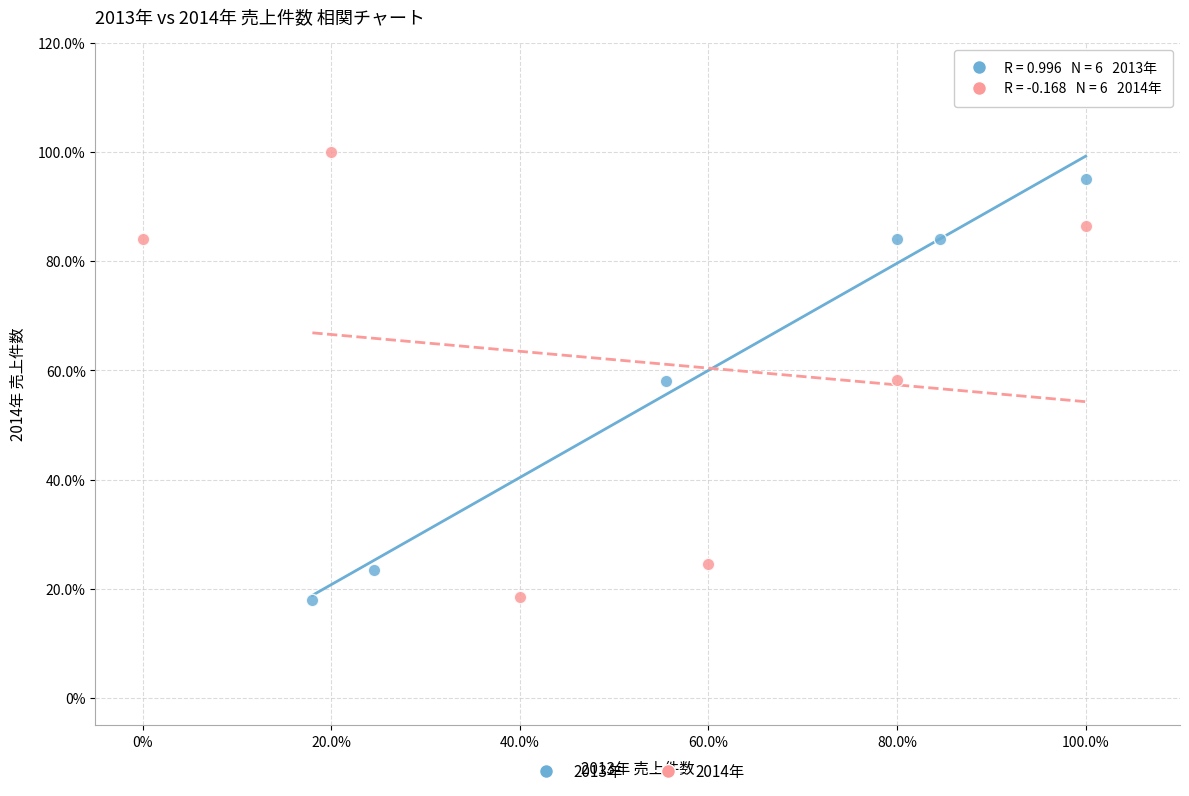

Which series reaches the maximum Y coordinate?

2014年